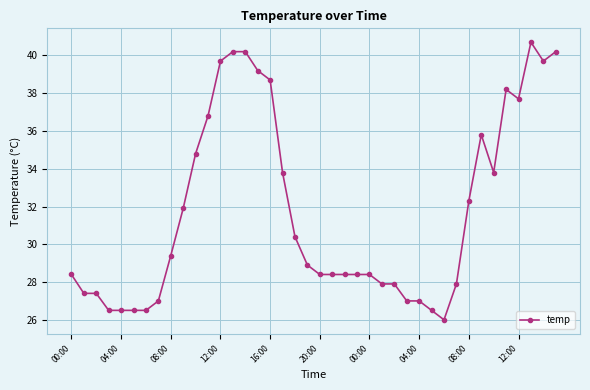

What is the value of the 2nd point from the left?

27.4